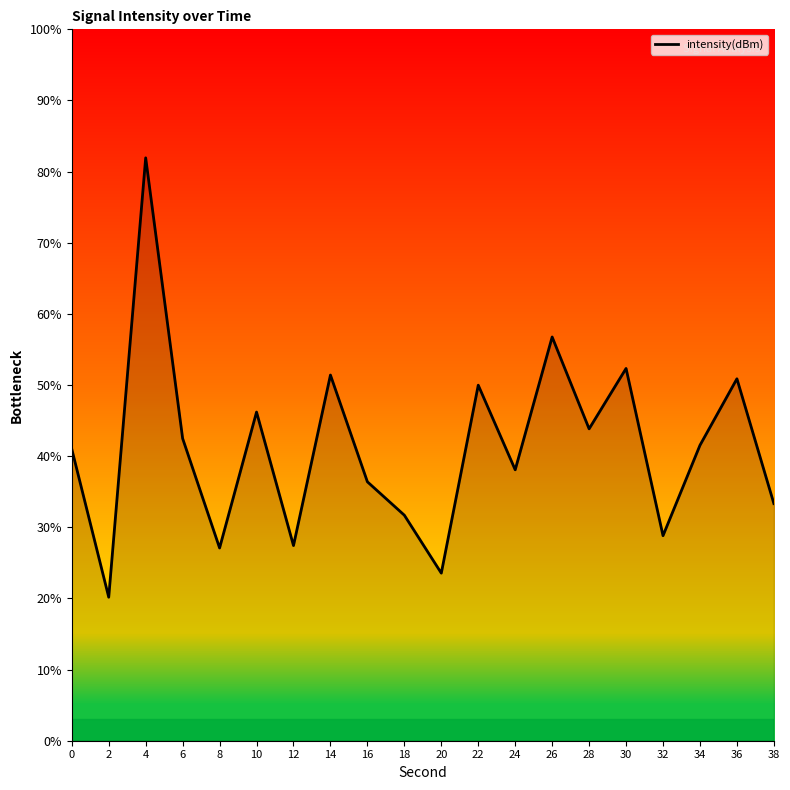

Where is the first local maximum?

4